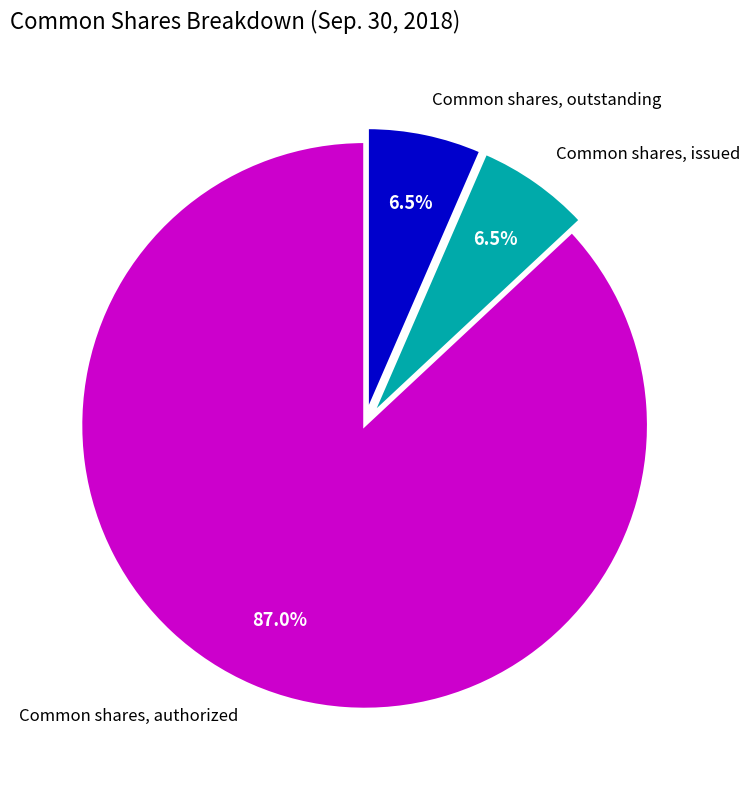

Does Common shares, issued represent more than half of the total?

No